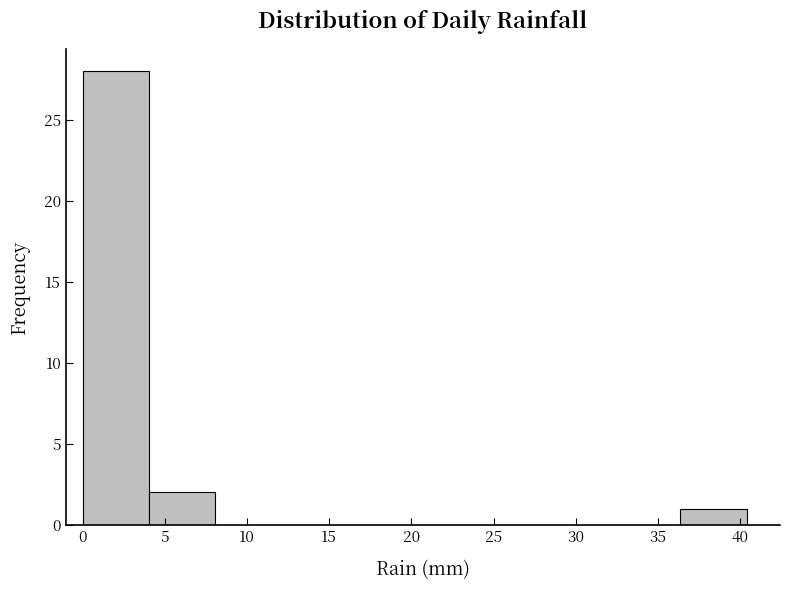

Reading left to right, list every bar in this chart as the range it spans on the x-axis followed by its height. Neither the bar edges nor the heights are printed on the chart, so give them approximately, as read against the axes.

0.0 to 4.0: 28
4.0 to 8.0: 2
8.0 to 12.0: 0
12.0 to 16.0: 0
16.0 to 20.0: 0
20.0 to 24.0: 0
24.0 to 28.5: 0
28.5 to 32.5: 0
32.5 to 36.5: 0
36.5 to 40.5: 1